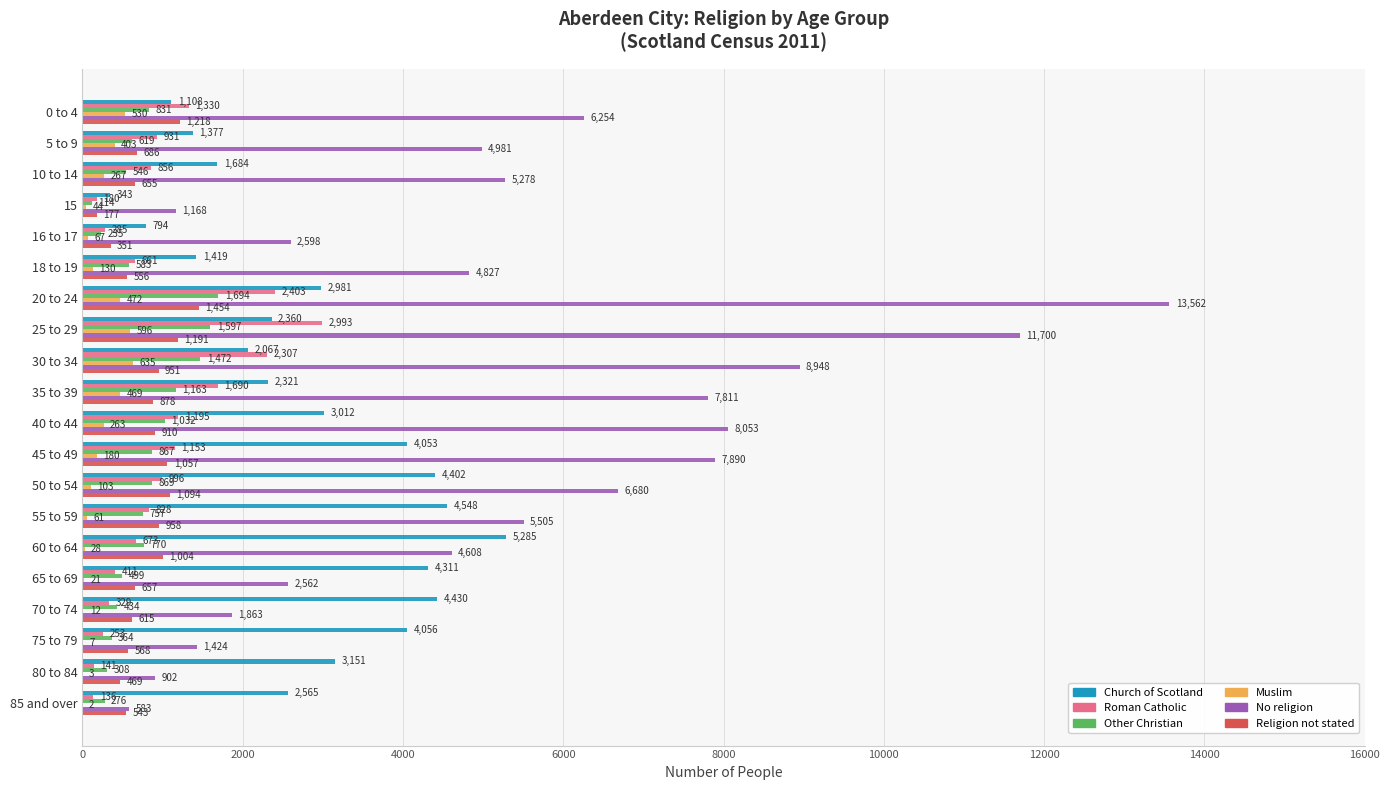

Is it true that Religion not stated equals 655 at 10 to 14?

True